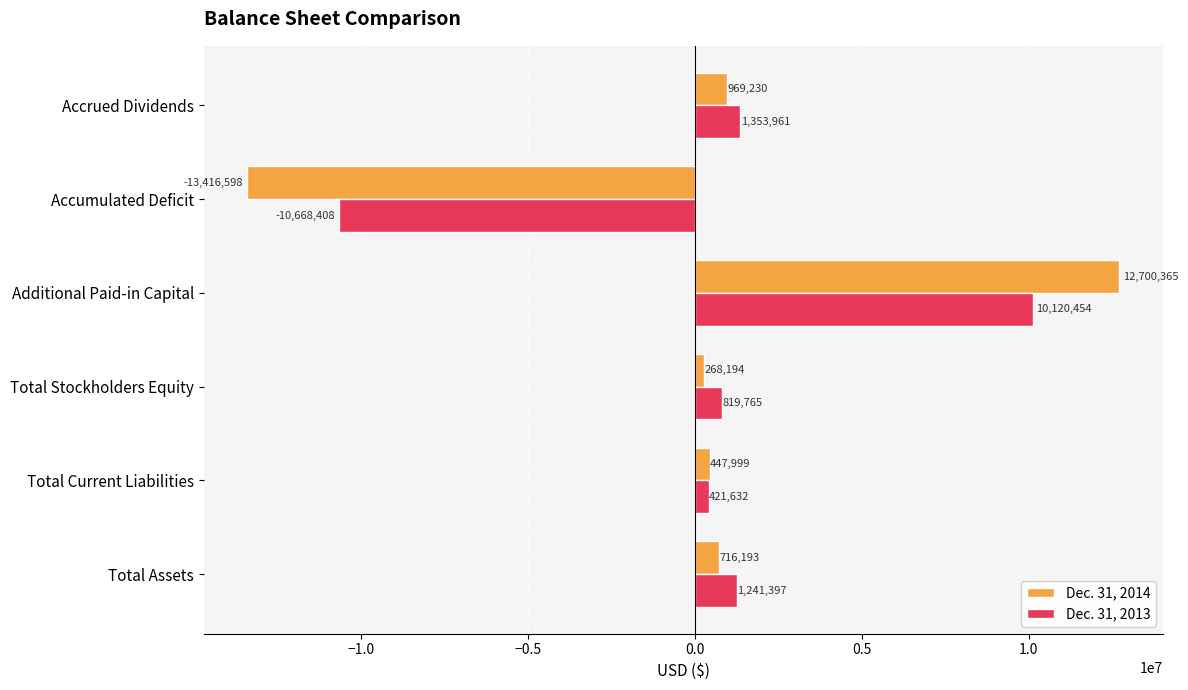

At which category is the sum across all series the highest?

Additional Paid-in Capital